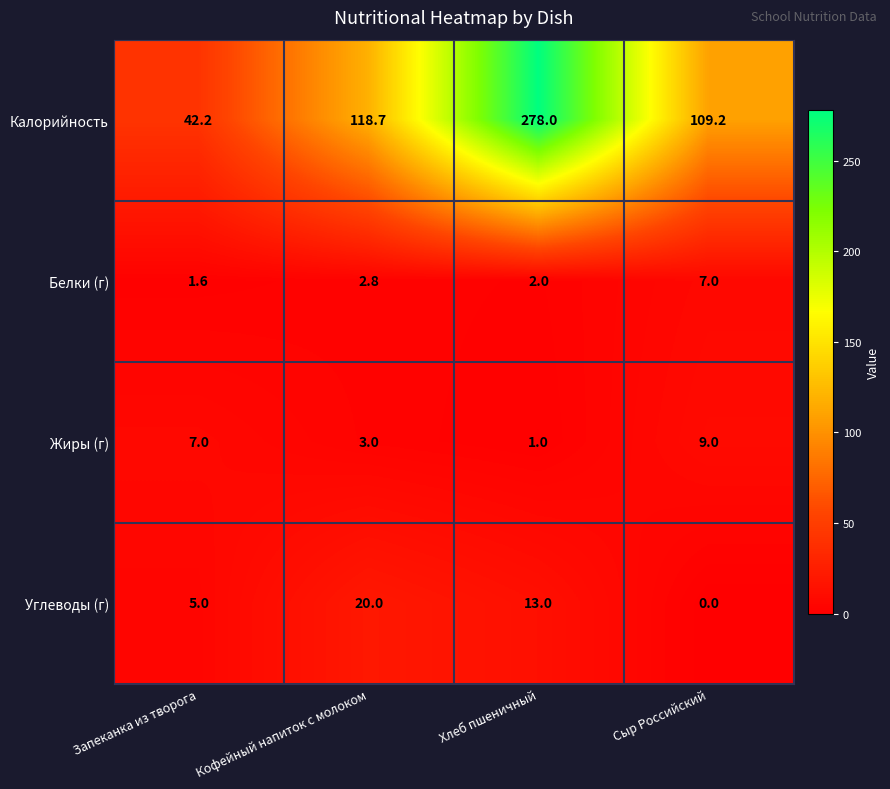

Count the number of categories in the chart.

4